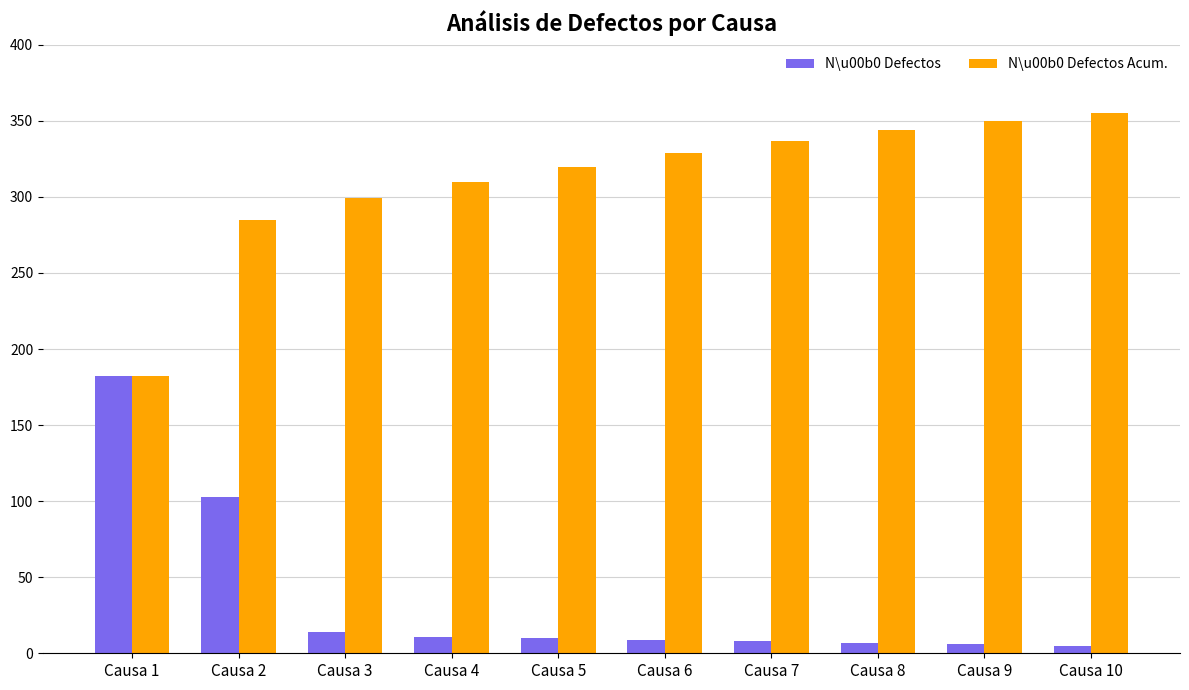

What is the difference between the second highest and second lowest values in the N\u00b0 Defectos series?

97